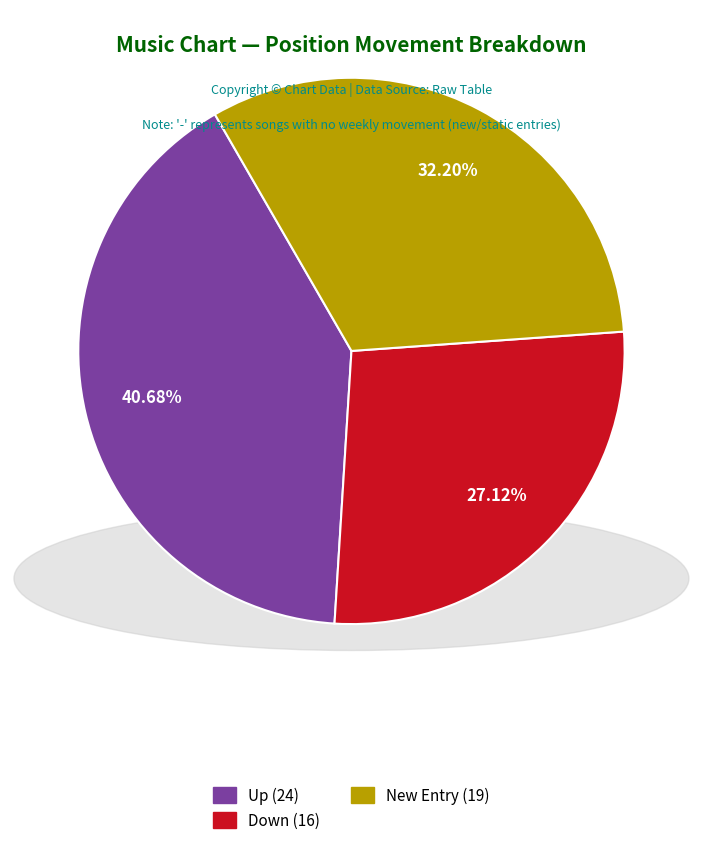

Is there any slice that represents more than half of the pie?

No